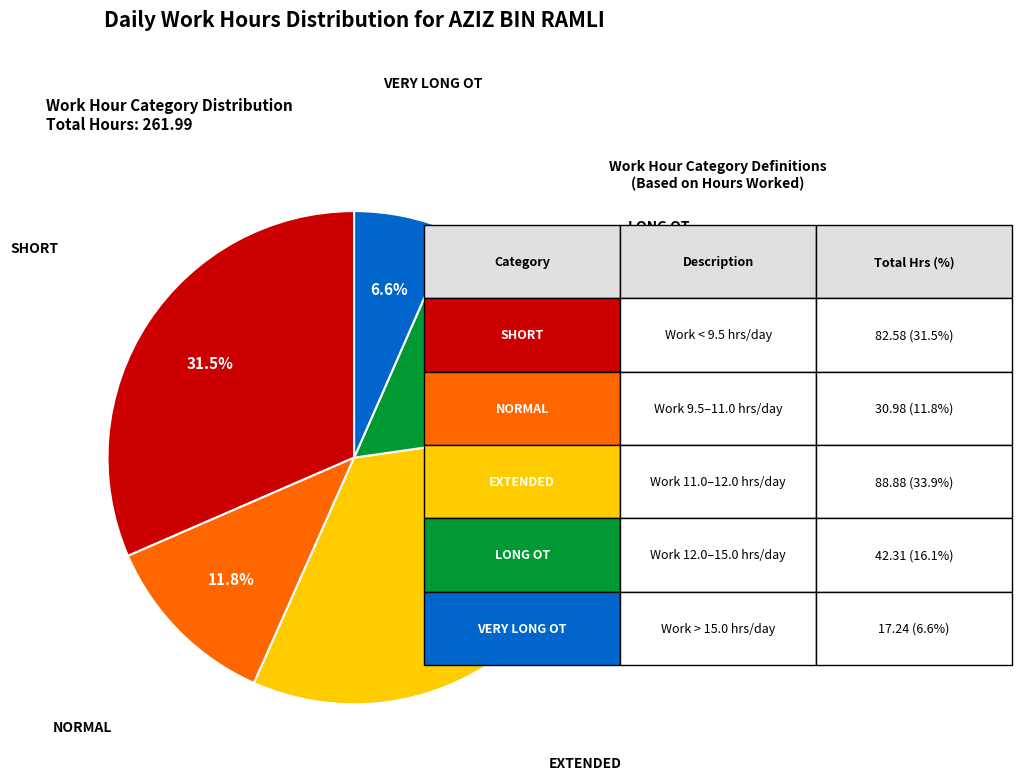

Is there a majority slice in this chart?

No